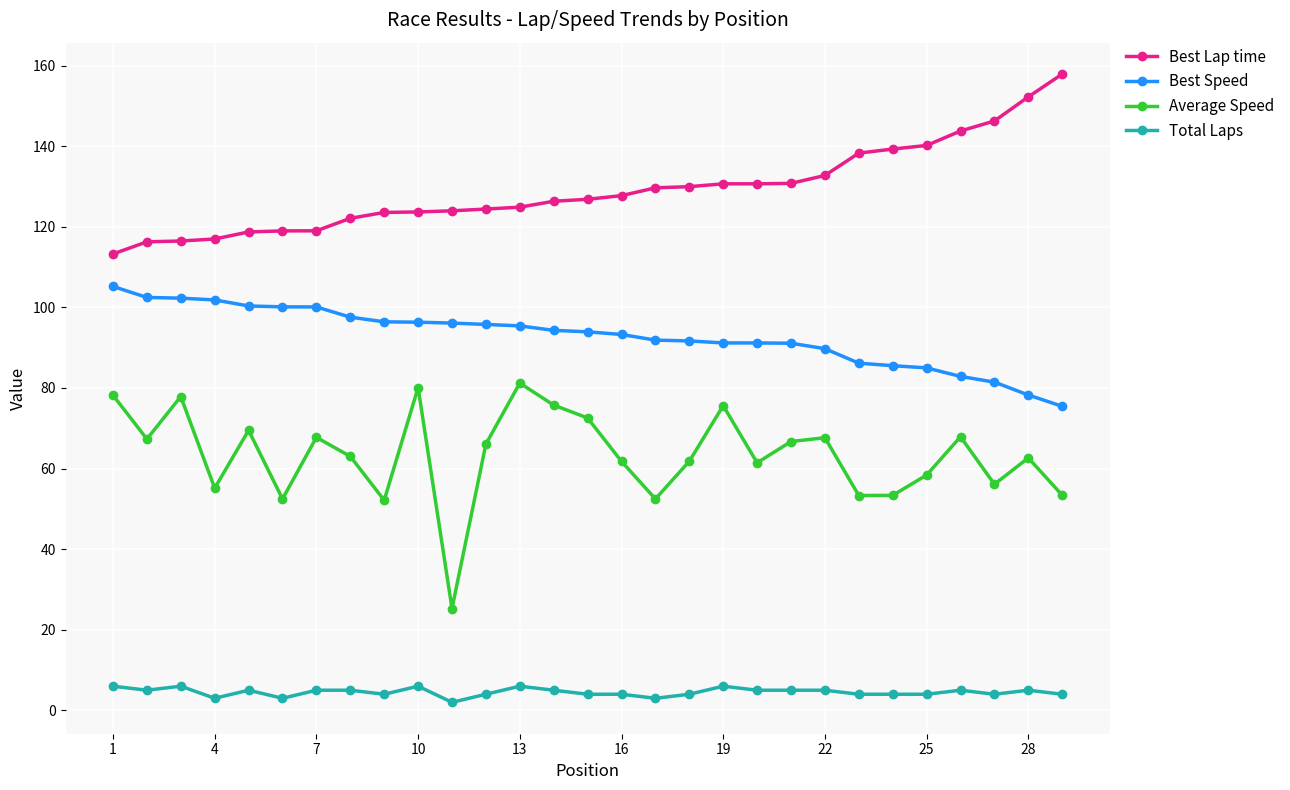

What is the average value of the Total Laps series?

4.5